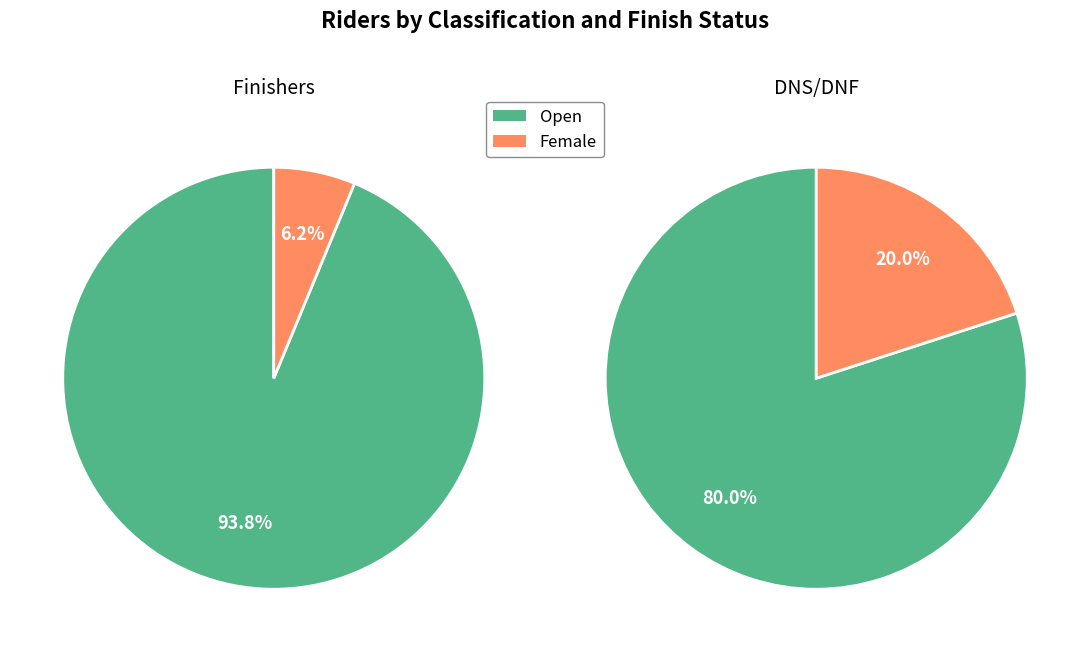

To the nearest percent, what is the average slice percentage?

50%